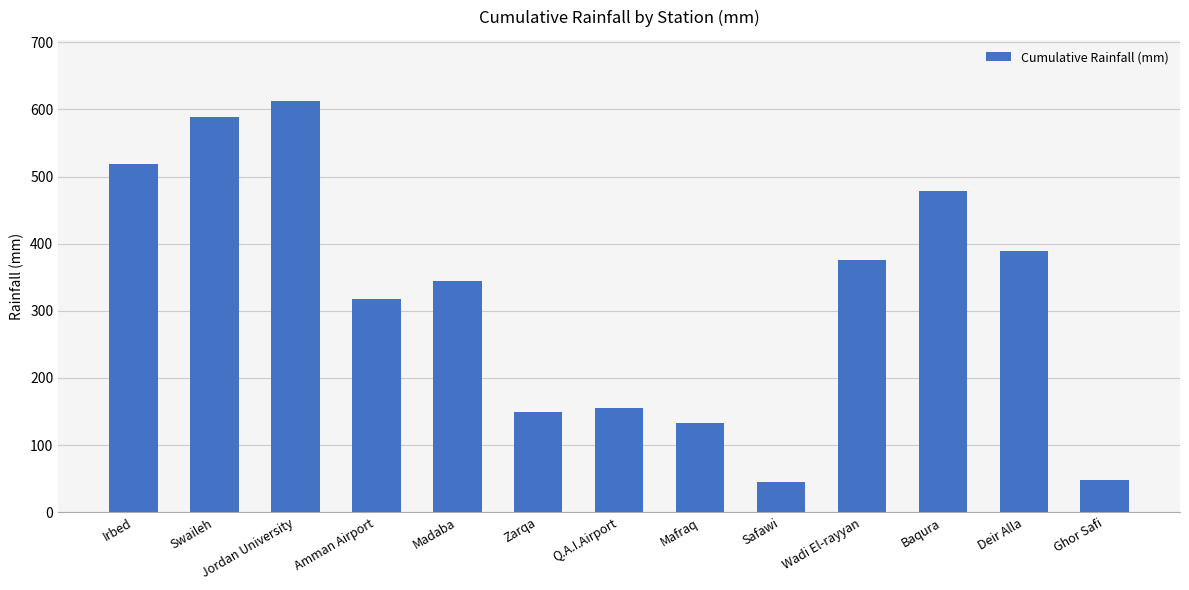

The value at Mafraq is 225.8. True or false?

False